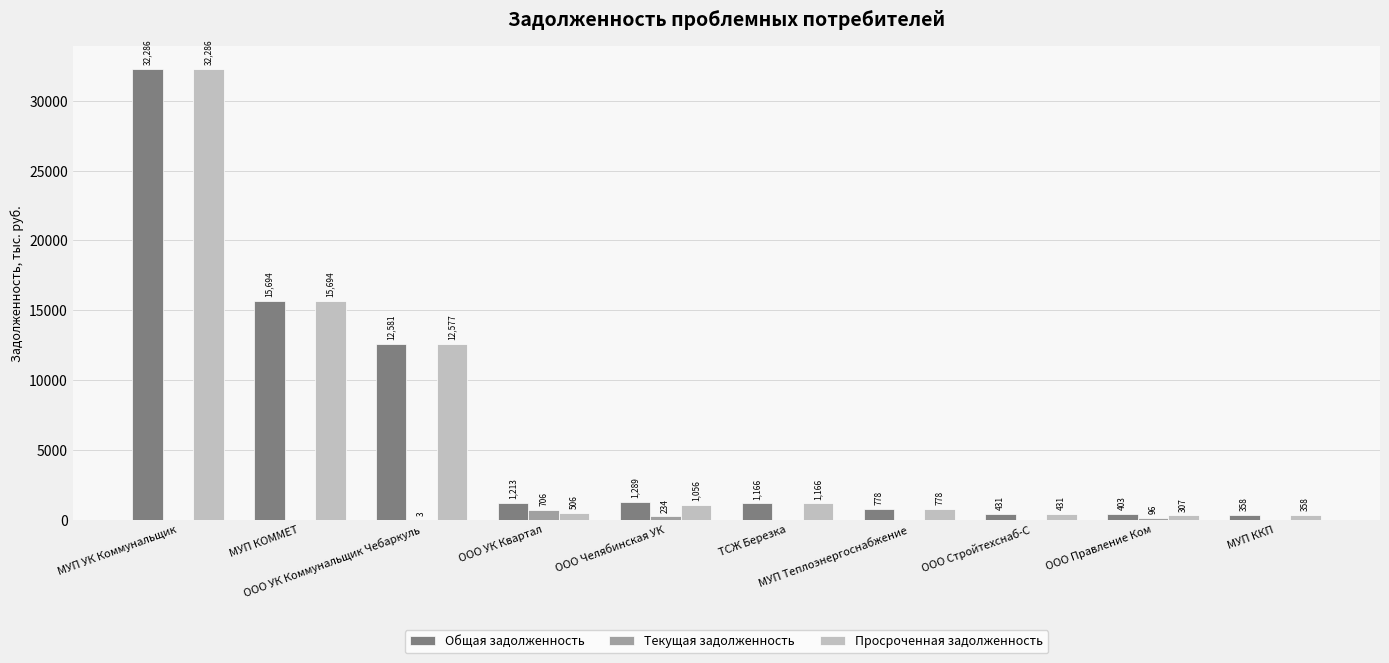

What is the greatest value displayed?

32285.6